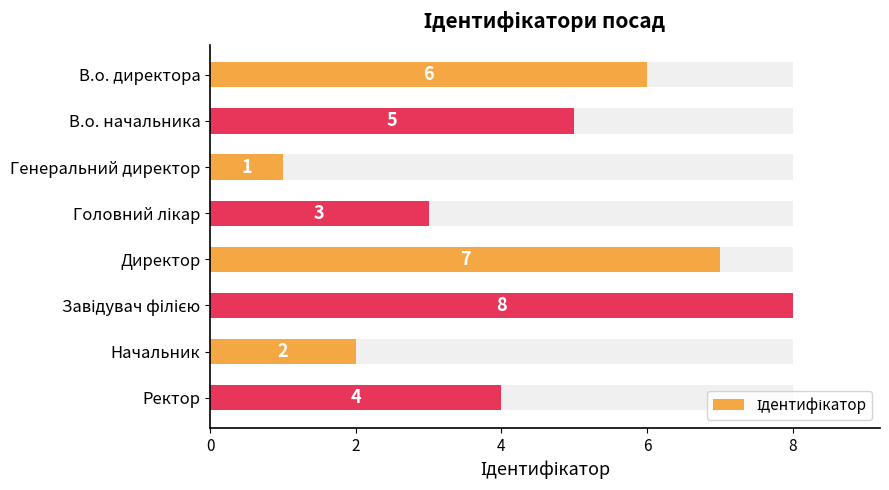

How many bars are there in total?

8